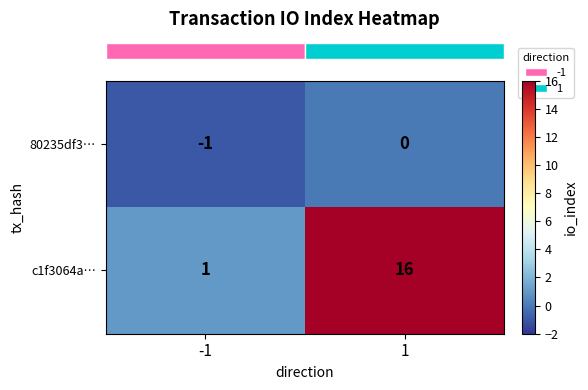

At -1, list the series in order from smallest to largest.

80235df3…, c1f3064a…